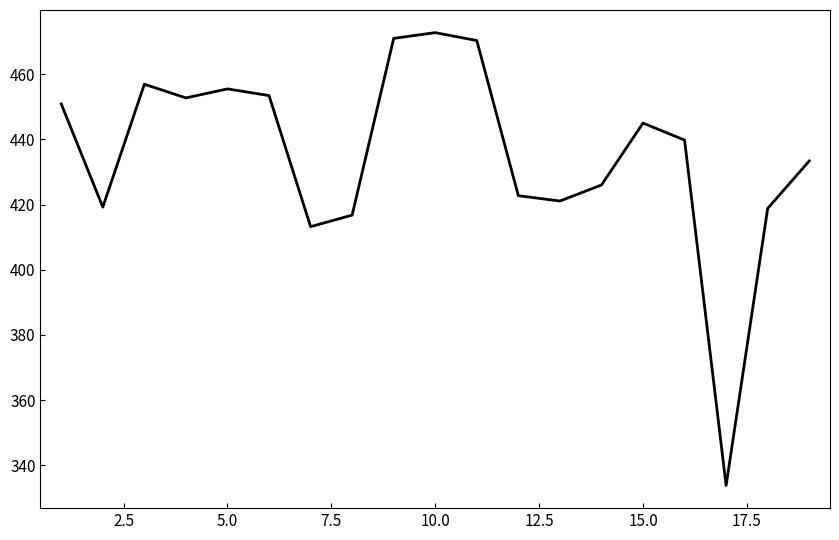

What is the minimum value shown in the chart?

333.8